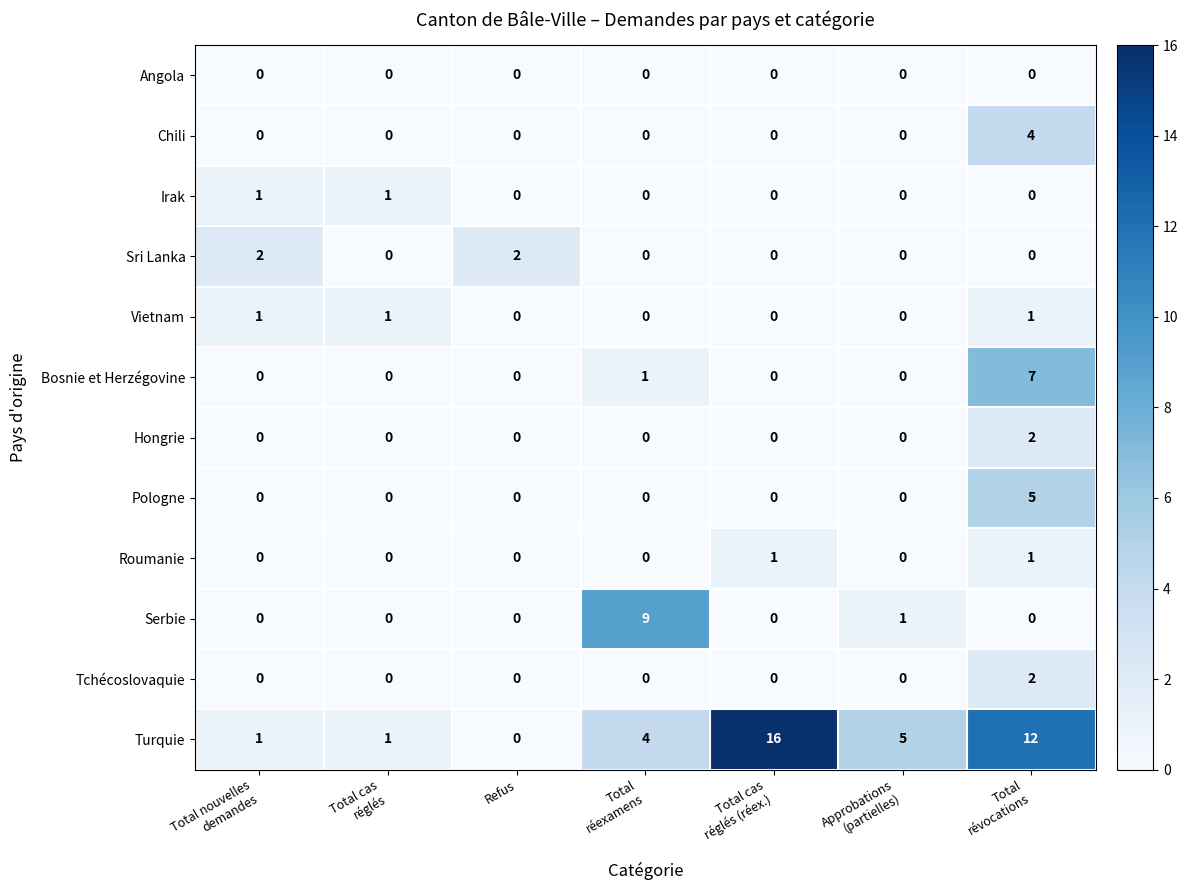

At how many categories does at least one series exceed 4?

4